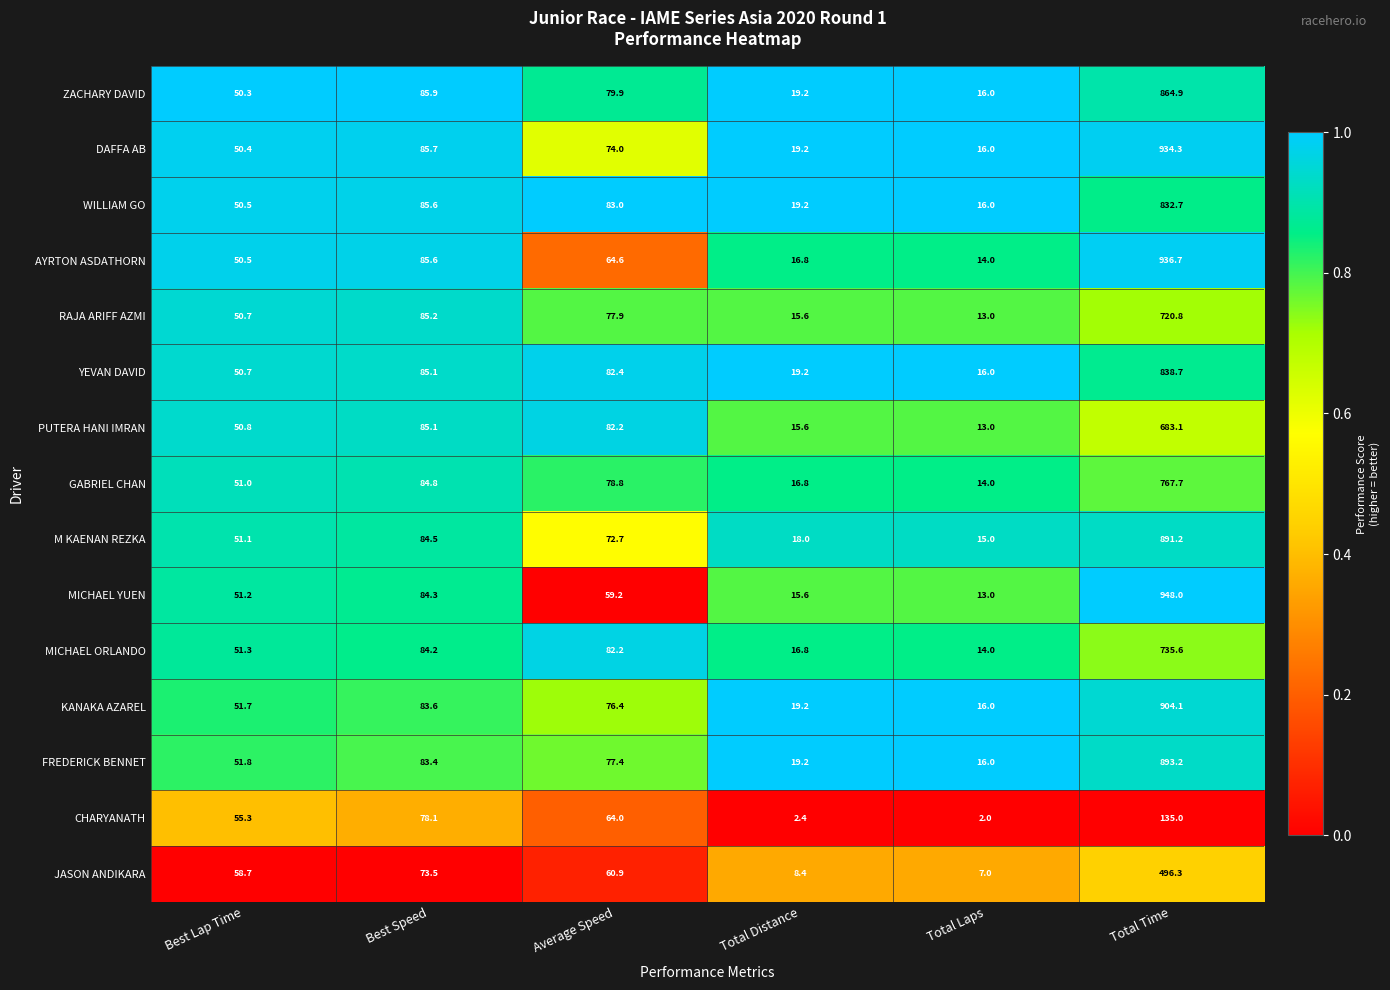

What is the total value across all series at Total Distance?

241.2